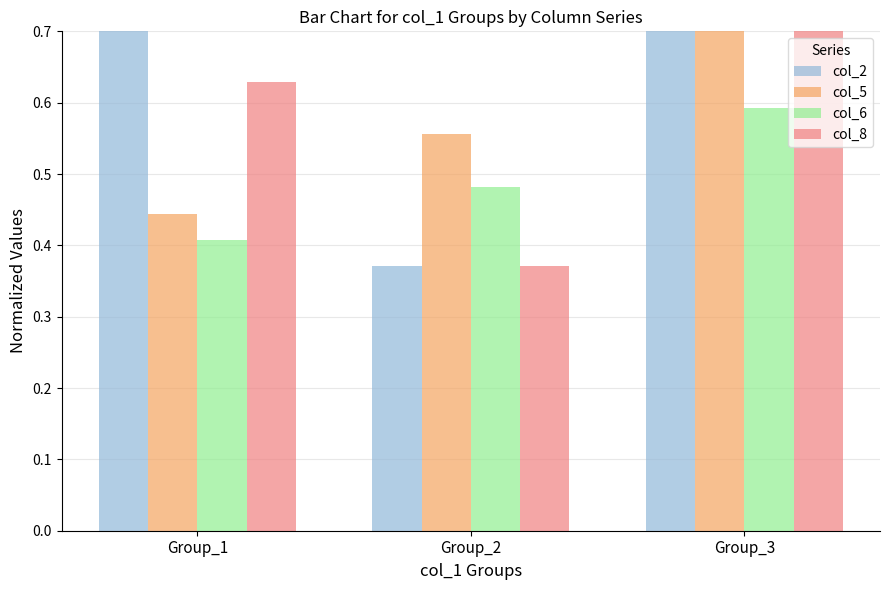

What is the value of the col_5 bar at the 2nd from the left?

0.6